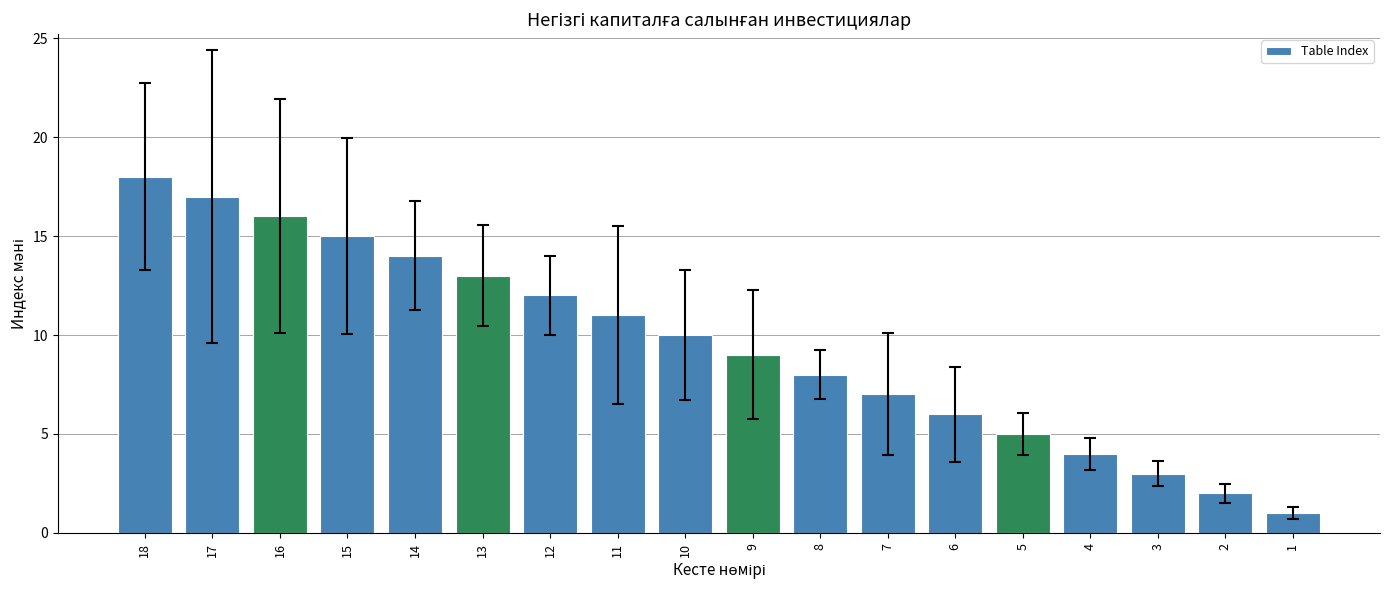

How many bars are there in total?

18